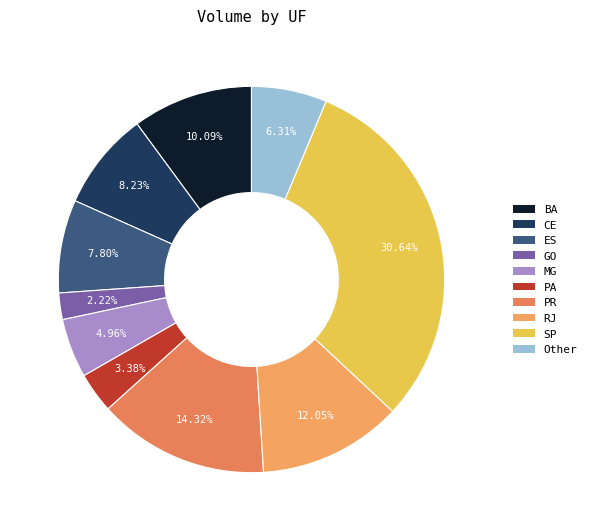

How many slices are in this pie chart?

10